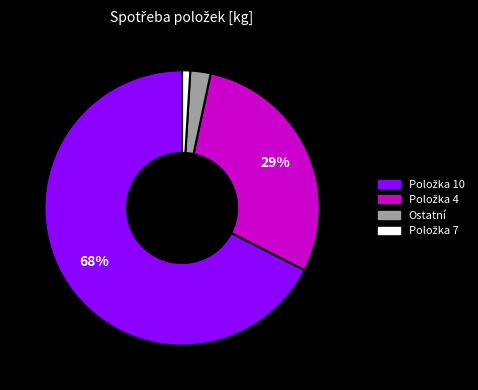

Does any single category account for the majority?

Yes